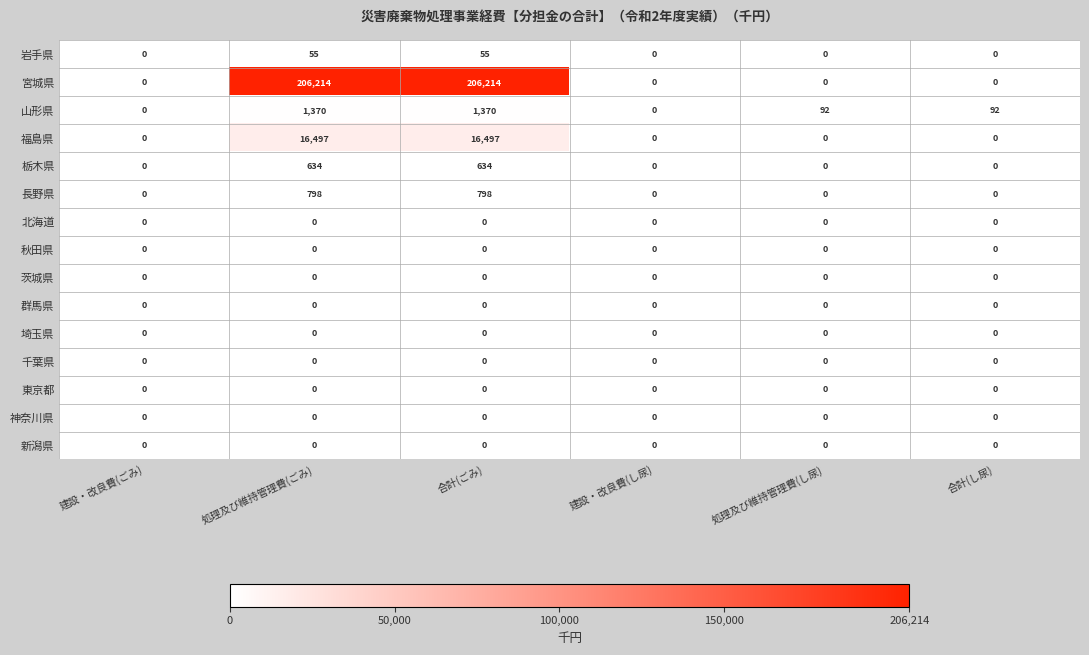

The value of 栃木県 at 建設・改良費(し尿) is 331. True or false?

False